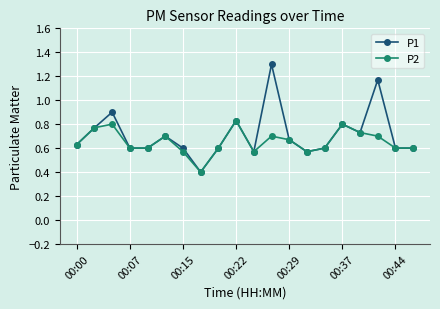

Is this an area chart (filled region under the line)?

No